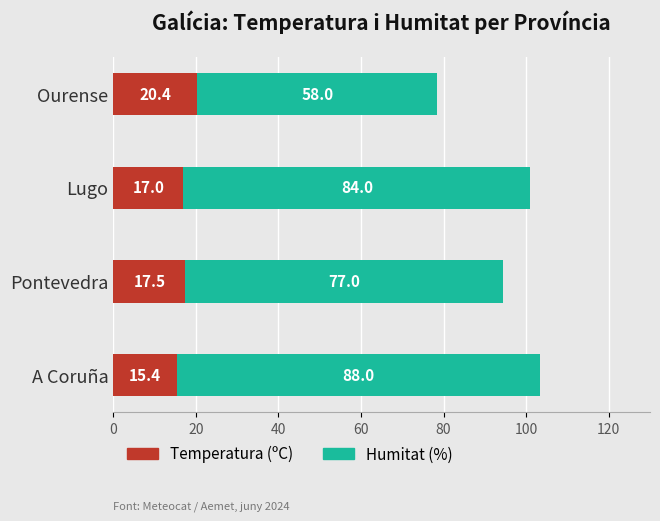

What is the lowest value of the Temperatura (ºC) series?

15.4